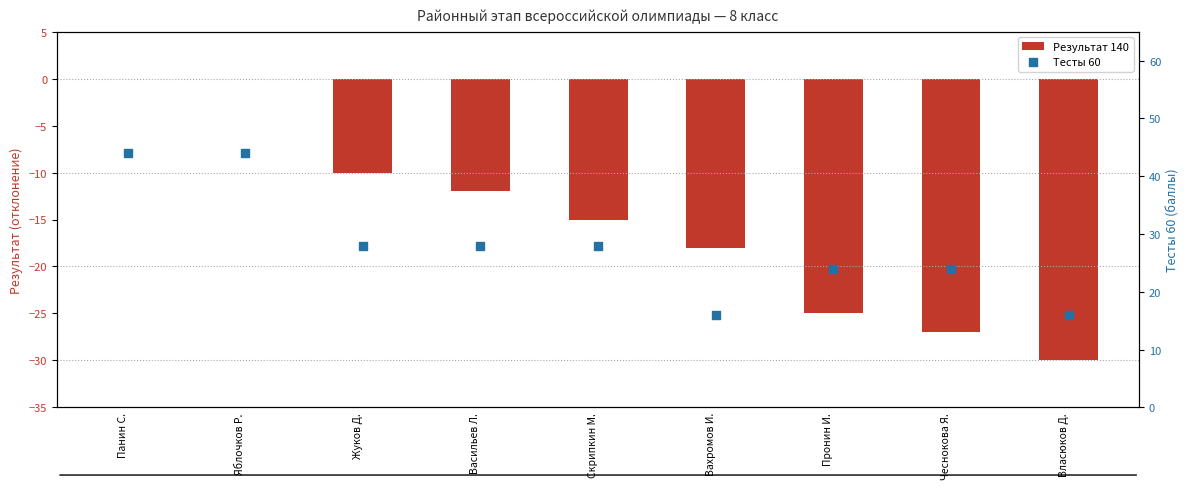

Which series reaches the minimum Y coordinate?

Результат 140